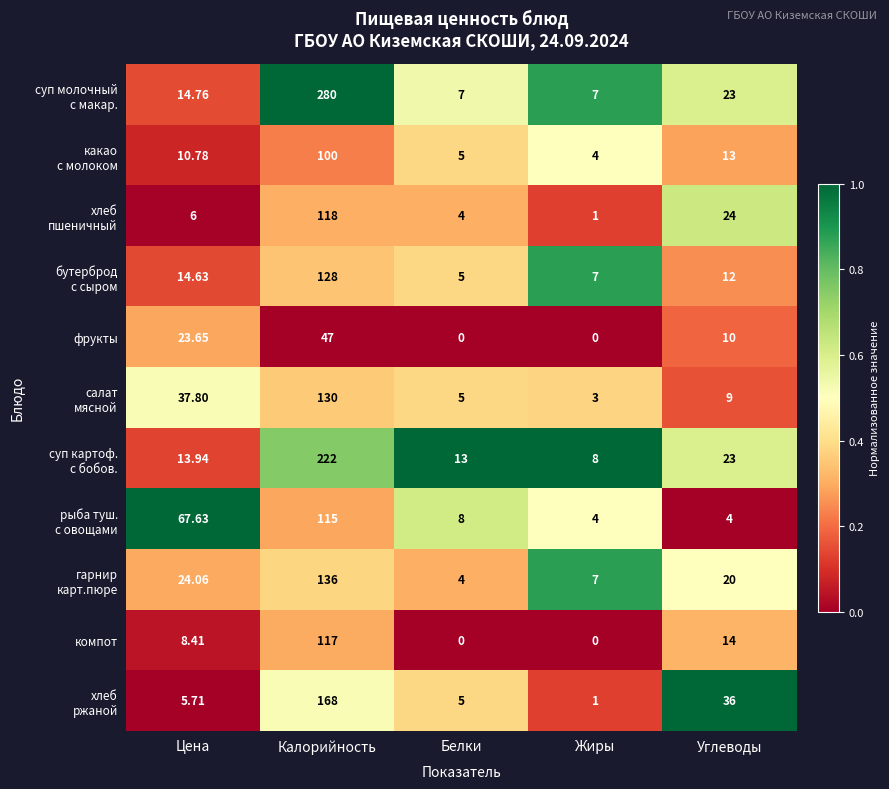

At which category is the sum across all series the highest?

Калорийность